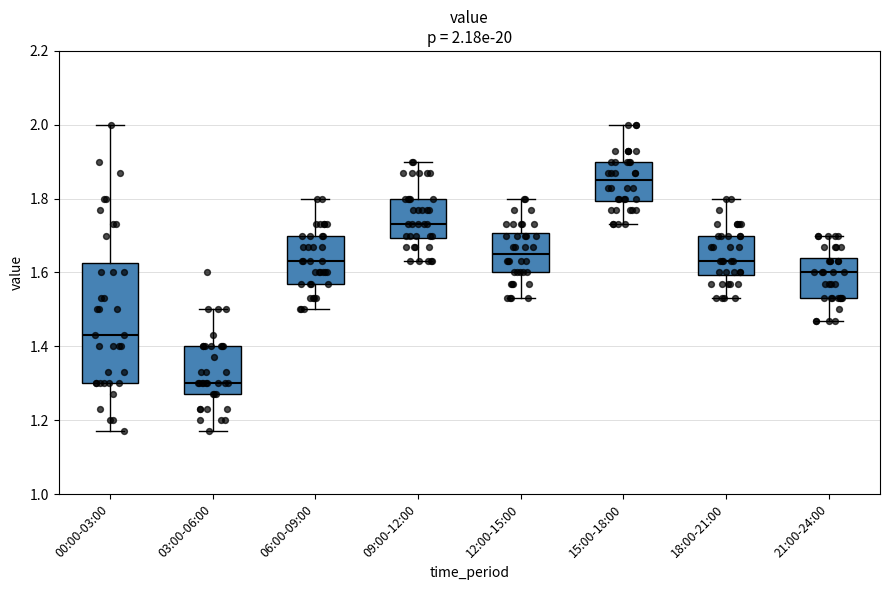

Which box is the tallest, from its lower edge to its upper edge?

00:00-03:00